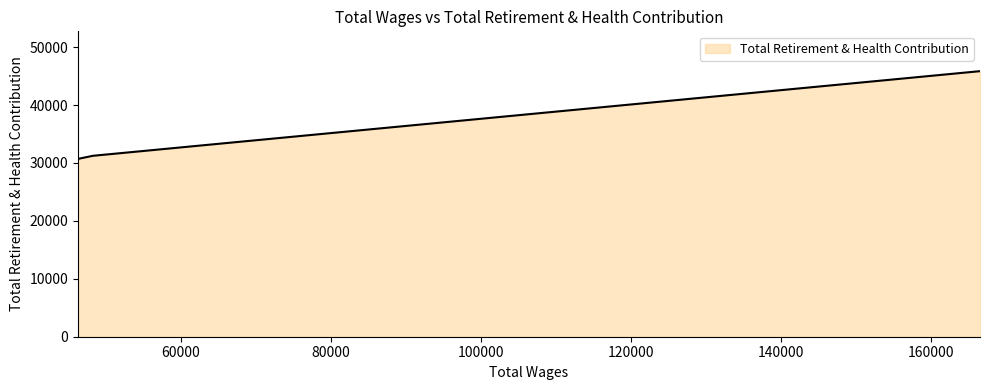

What is the greatest value displayed?

45858